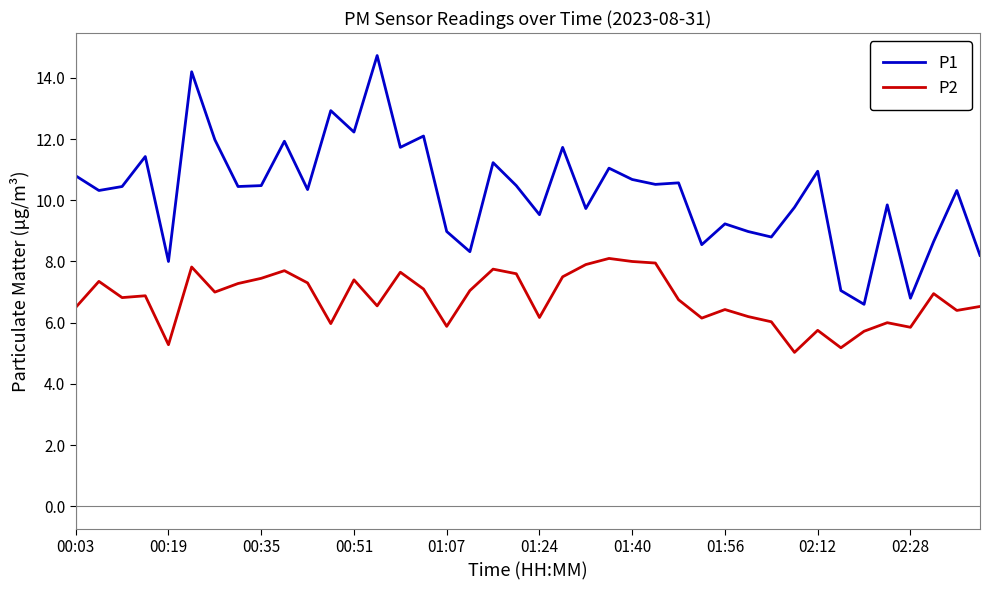

True or false: P1 and P2 intersect in this chart.

False